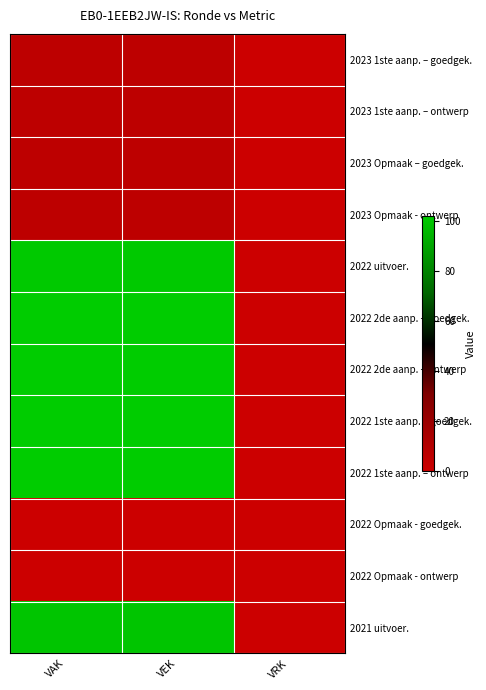

Reading right to left, list all the values displayed in this chart.

2023 1ste aanp. – goedgek.: VRK=0	VEK=6	VAK=6
2023 1ste aanp. – ontwerp: VRK=0	VEK=6	VAK=6
2023 Opmaak – goedgek.: VRK=0	VEK=6	VAK=6
2023 Opmaak - ontwerp: VRK=0	VEK=6	VAK=6
2022 uitvoer.: VRK=0	VEK=101	VAK=101
2022 2de aanp. – goedgek.: VRK=0	VEK=102	VAK=102
2022 2de aanp. – ontwerp: VRK=0	VEK=102	VAK=102
2022 1ste aanp. – goedgek.: VRK=0	VEK=102	VAK=102
2022 1ste aanp. – ontwerp: VRK=0	VEK=102	VAK=102
2022 Opmaak - goedgek.: VRK=0	VEK=0	VAK=0
2022 Opmaak - ontwerp: VRK=0	VEK=0	VAK=0
2021 uitvoer.: VRK=0	VEK=100	VAK=100